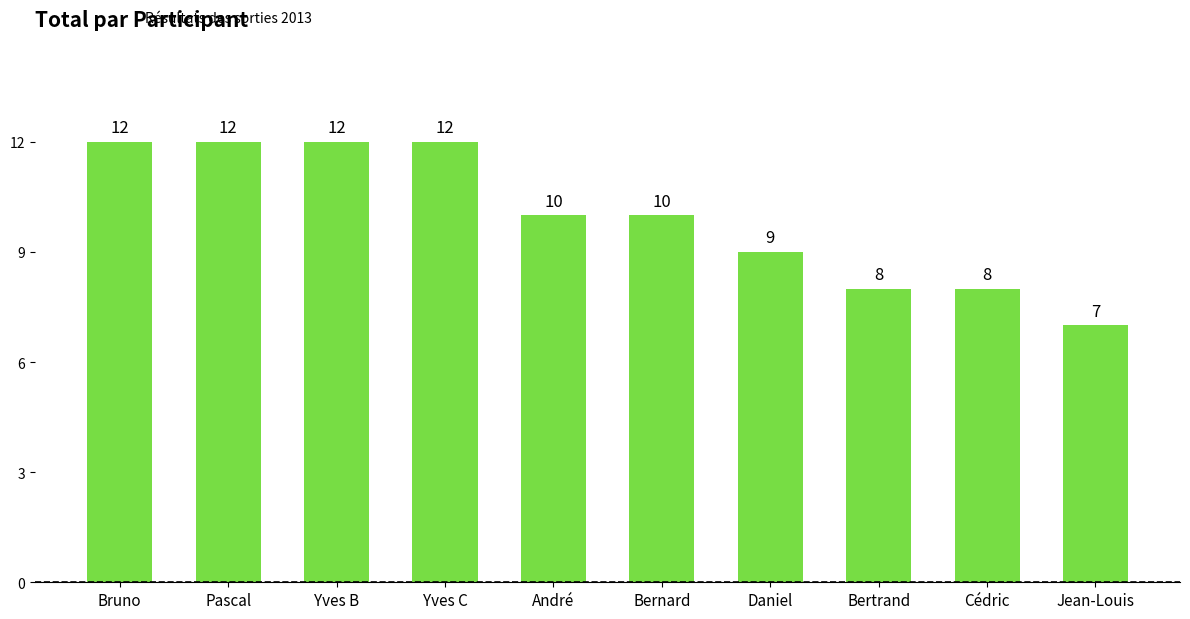

How many categories are shown in the chart?

10